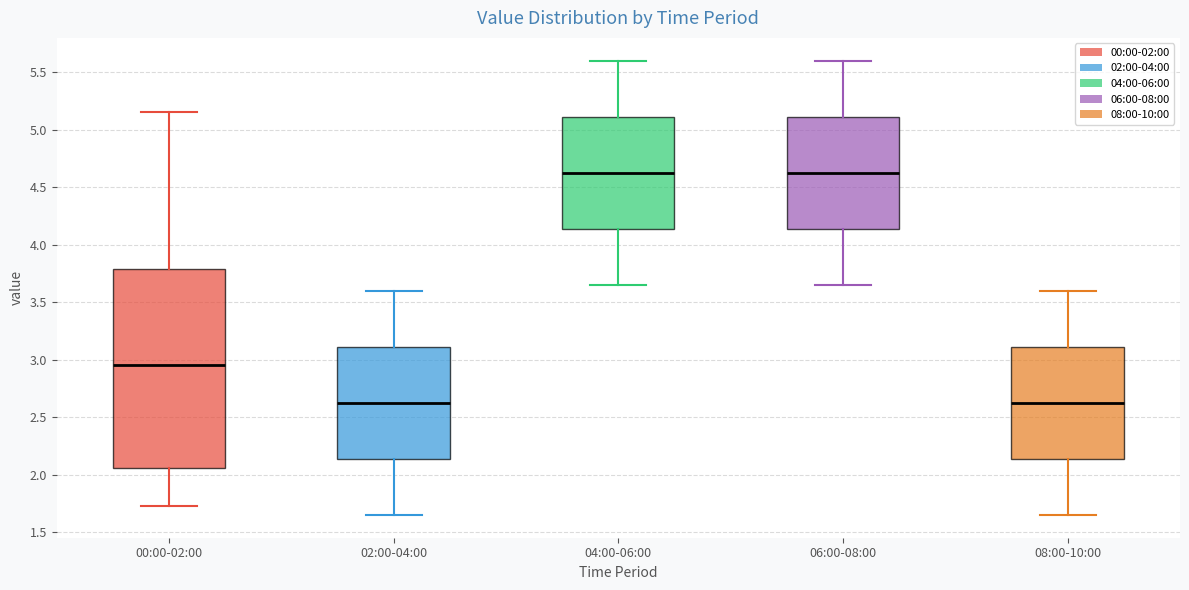

Reading left to right, transcribe this box plot: for each box, give where its median line is, the range the box spans, and where its two whiskers end, as read against the y-axis. The values are not printed on the chart, so give them approximately, as read against the axis.

00:00-02:00: median 2.95, box 2.05 to 3.80, whiskers 1.75 to 5.15
02:00-04:00: median 2.65, box 2.15 to 3.10, whiskers 1.65 to 3.60
04:00-06:00: median 4.65, box 4.15 to 5.10, whiskers 3.65 to 5.60
06:00-08:00: median 4.65, box 4.15 to 5.10, whiskers 3.65 to 5.60
08:00-10:00: median 2.65, box 2.15 to 3.10, whiskers 1.65 to 3.60